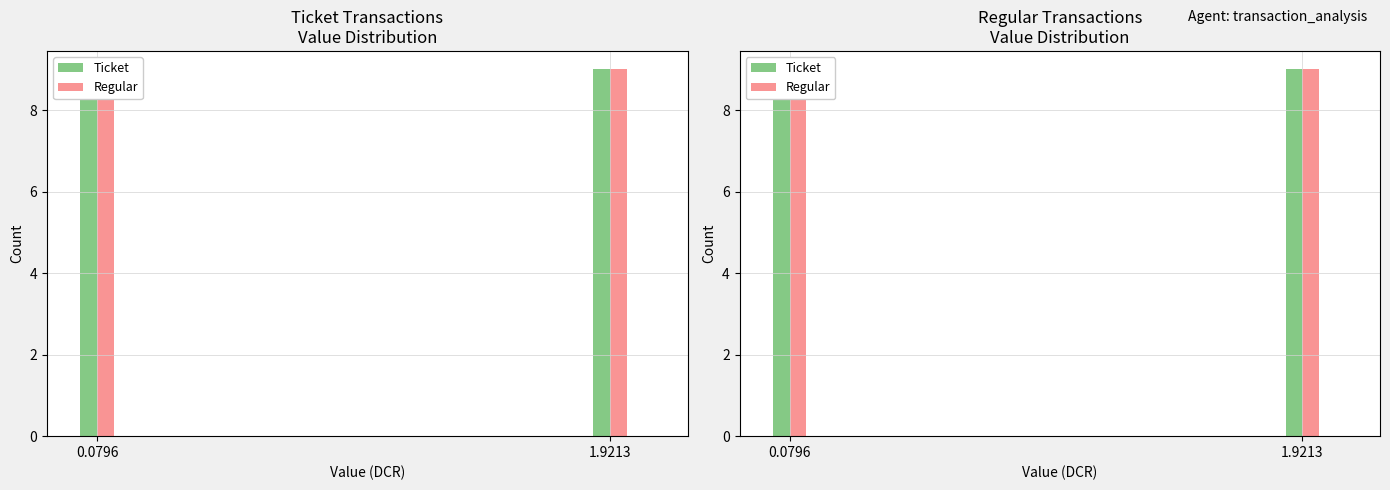

The Ticket series shows 0.7 at 15. True or false?

False